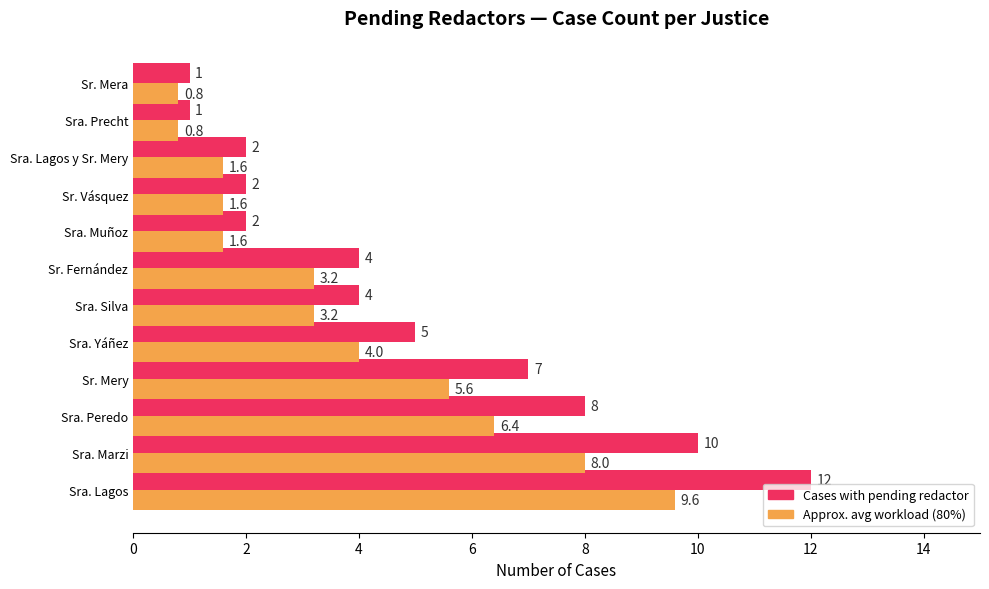

How many values in the Approx. avg workload (80%) series exceed 3?

7